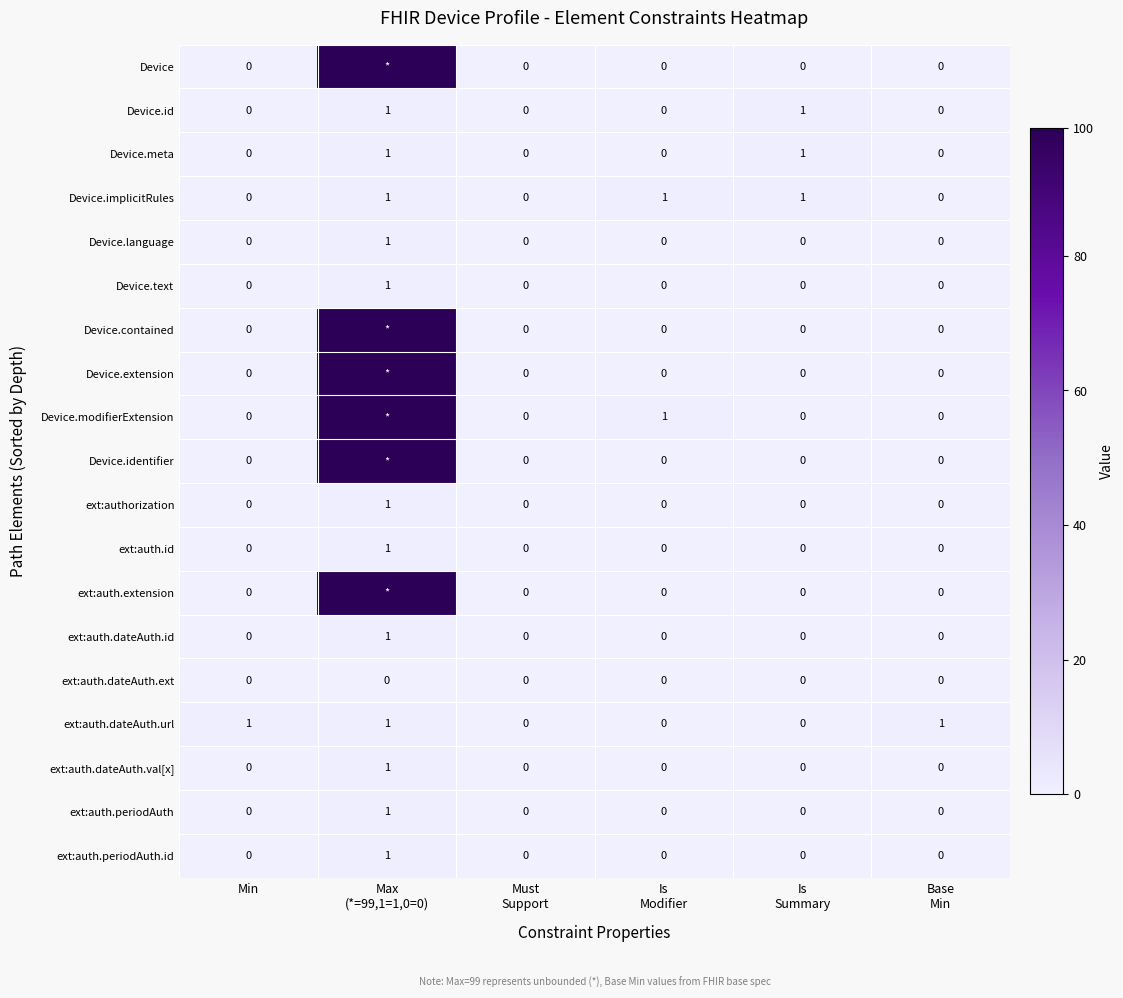

True or false: ext:auth.dateAuth.url has a value of 1 at Min.

True